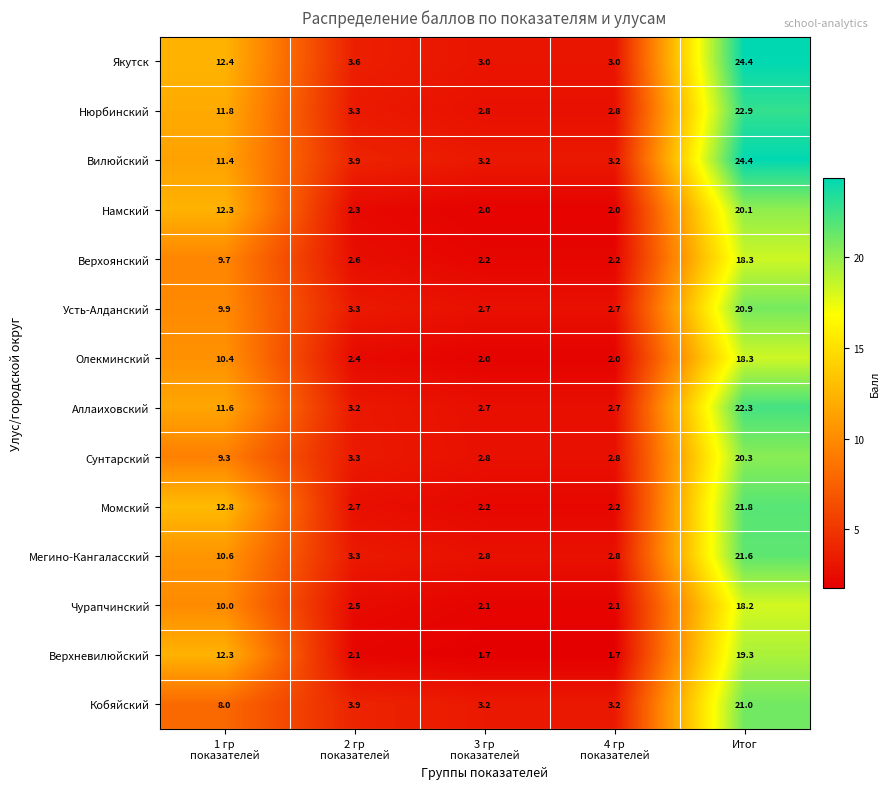

Count the number of data series in this chart.

14